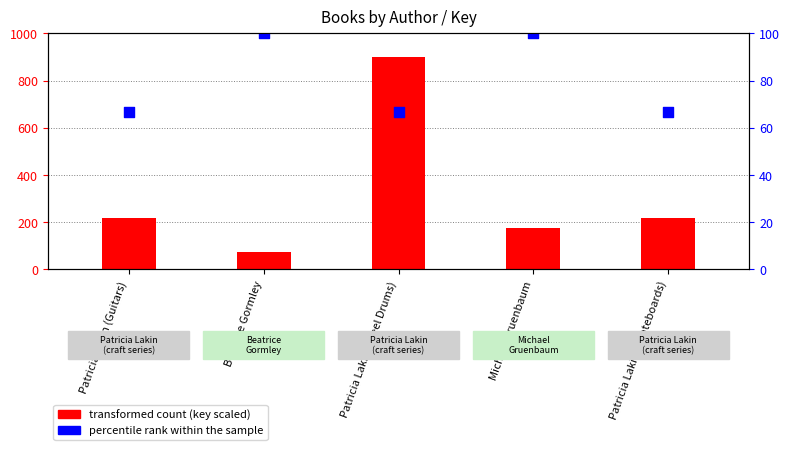

At how many categories does at least one series exceed 129?

4